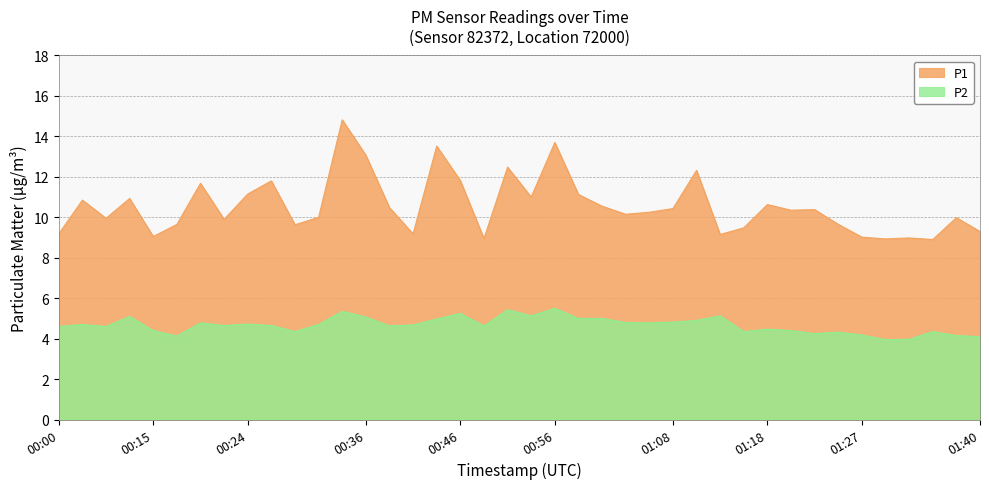

List the labels in order of P2 value, largest first.

00:56, 00:51, 00:34, 00:46, 00:53, 01:13, 00:10, 00:36, 00:58, 01:01, 00:44, 01:10, 01:08, 01:03, 00:19, 01:06, 00:24, 00:05, 00:32, 00:41, 00:22, 00:27, 00:39, 00:49, 00:00, 00:07, 01:18, 00:15, 01:20, 00:29, 01:15, 01:35, 01:25, 01:23, 01:27, 01:37, 00:17, 01:40, 01:32, 01:30